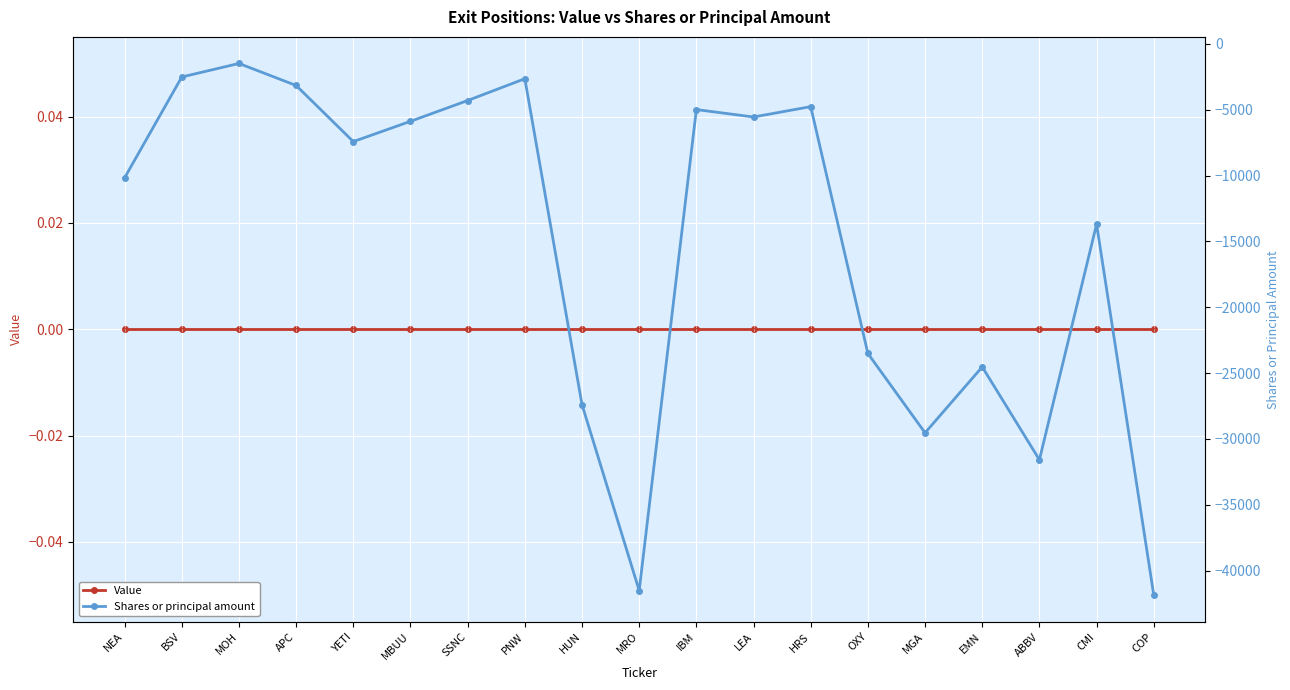

What is the total value across all series at MOH?

-1487